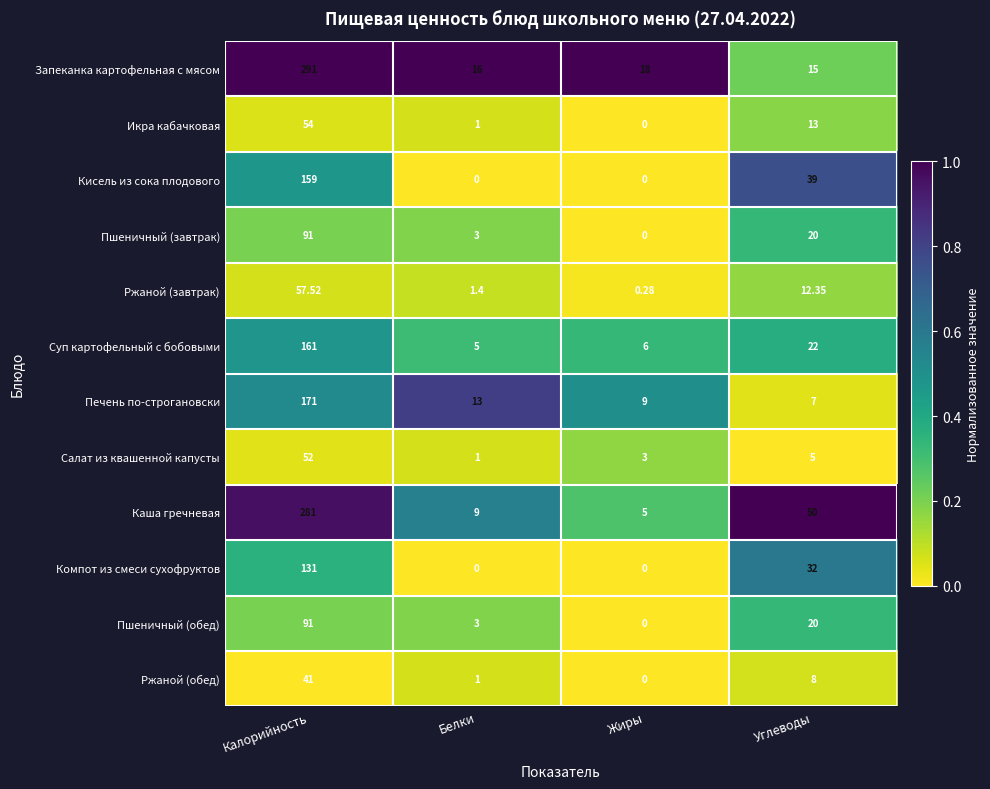

Where does the Суп картофельный с бобовыми series first go above 22?

Калорийность